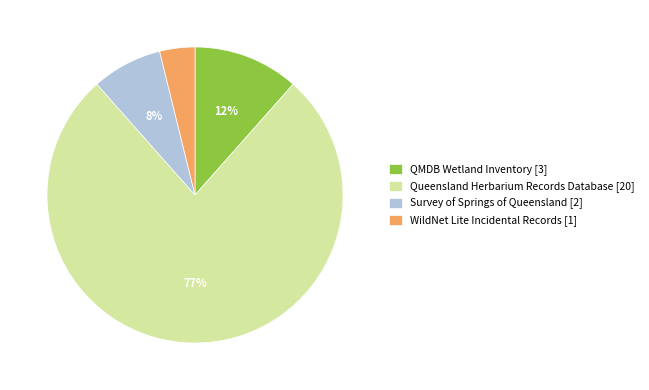

How many slices are in this pie chart?

4